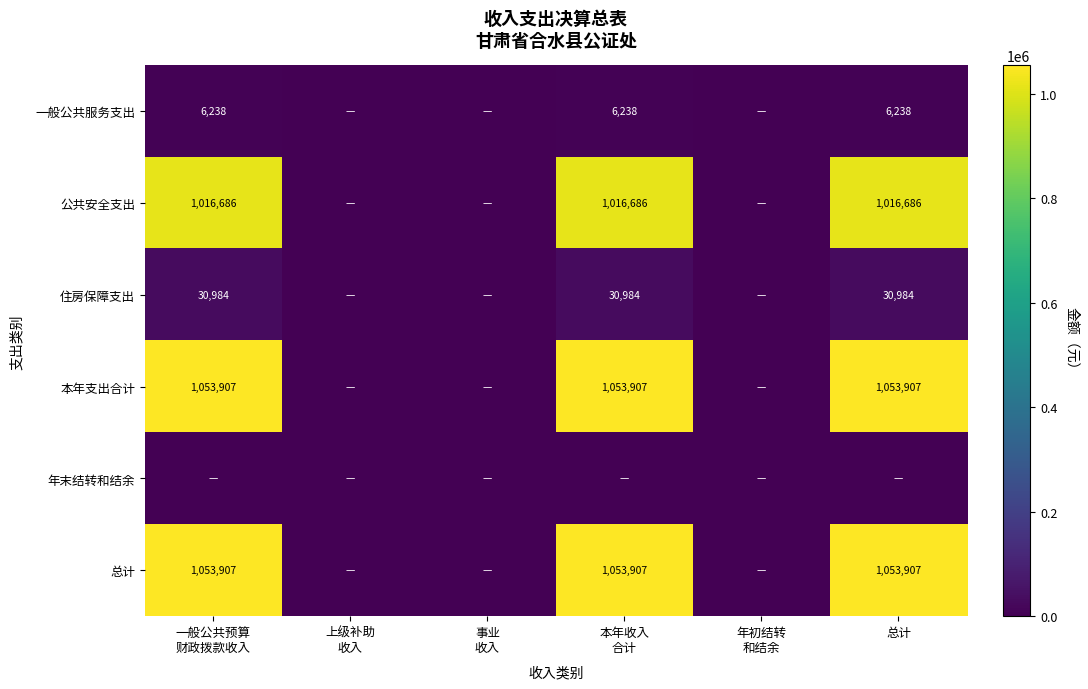

The value of 住房保障支出 at 一般公共预算 财政拨款收入 is 30984.0. True or false?

True